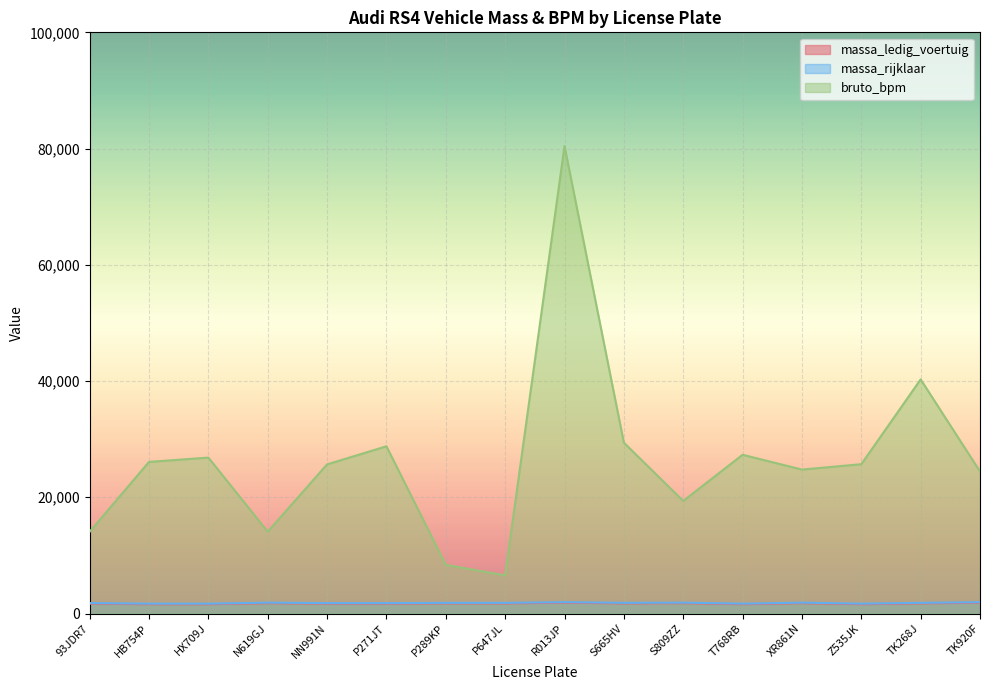

Which series has the largest range (max minus min)?

bruto_bpm